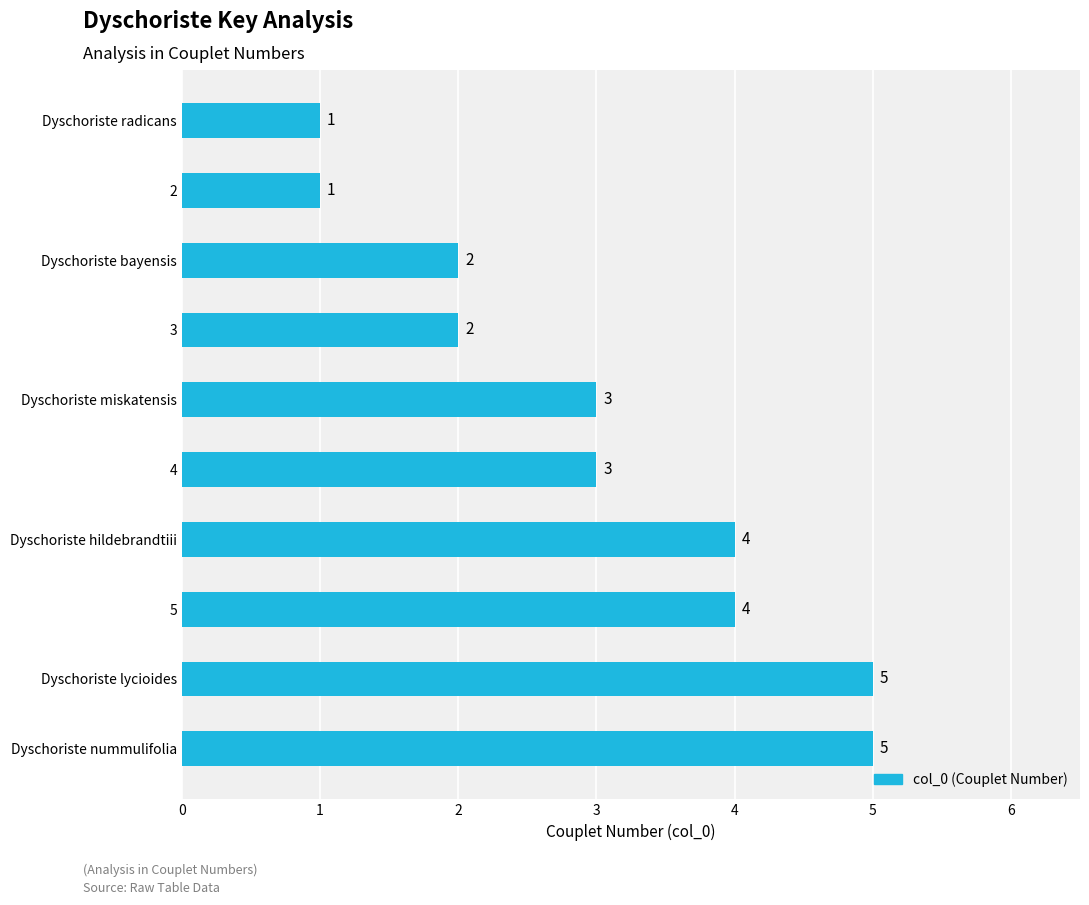

How many values are between 2 and 4?

6